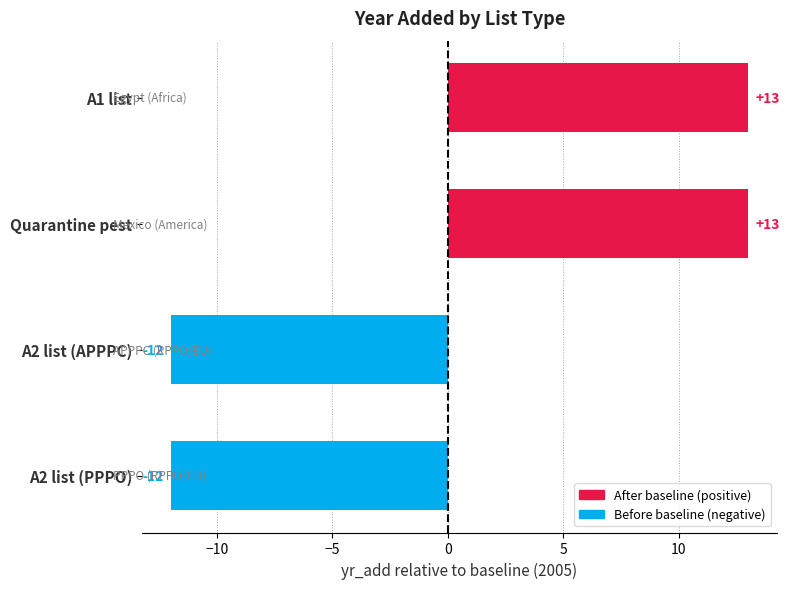

What is the minimum value shown in the chart?

-12